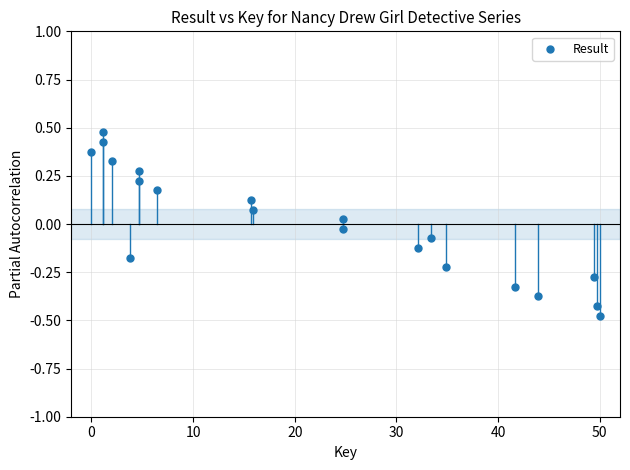

What is the range of X values (max minus min)?

50.0